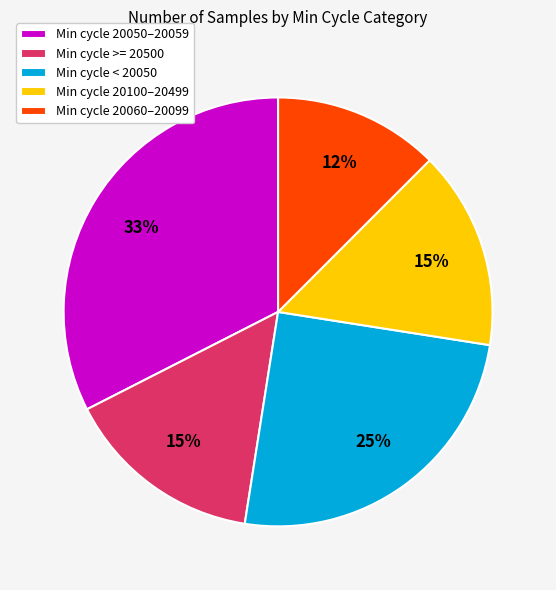

Approximately how many times larger is the value at Min cycle 20100–20499 compared to Min cycle 20060–20099?

1.2